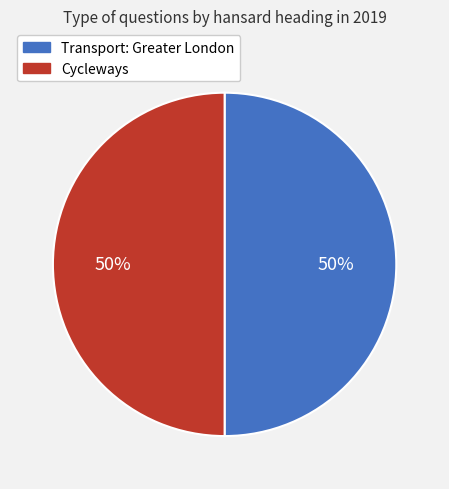

Approximately how many times larger is the value at Cycleways compared to Transport: Greater London?

1.0